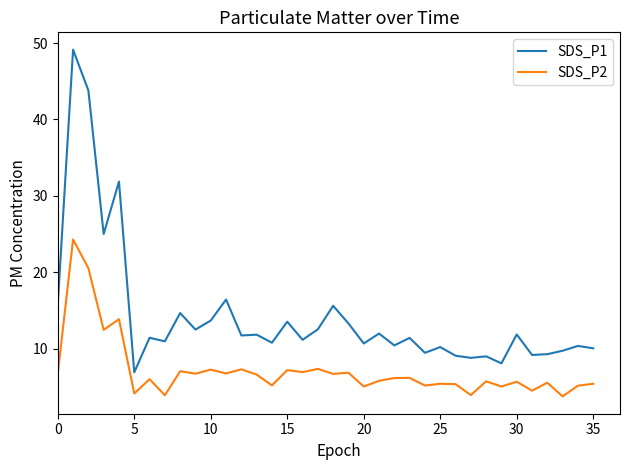

Which series has the largest range (max minus min)?

SDS_P1